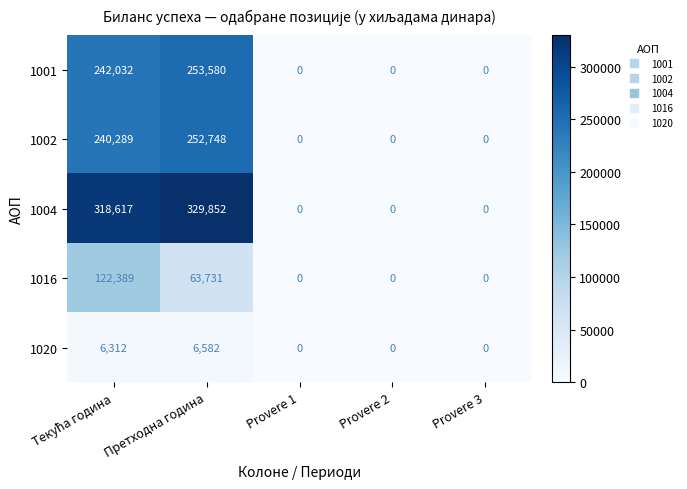

Rank the series by their maximum value, from lowest to highest.

1020, 1016, 1002, 1001, 1004